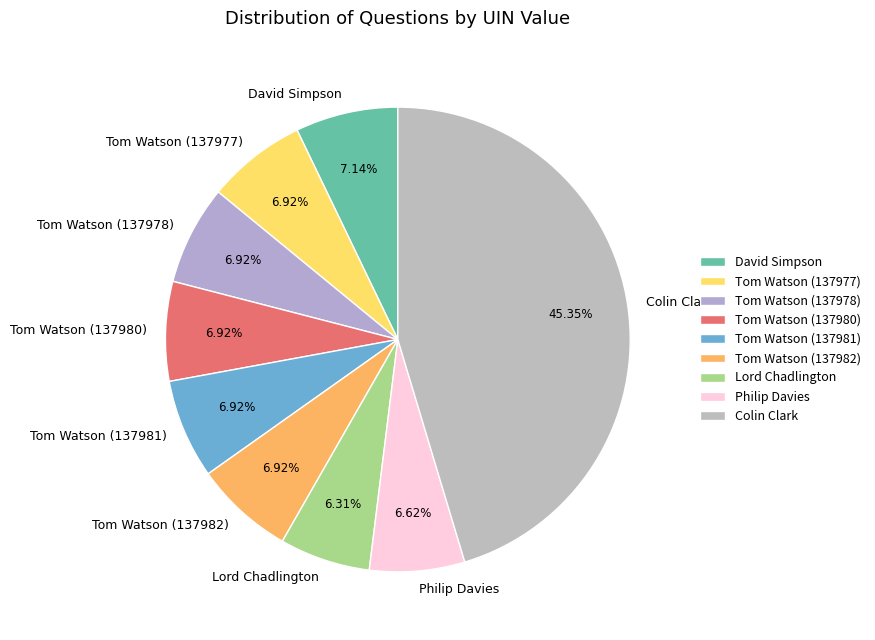

What percentage is the Tom Watson (137981) slice, to the nearest percent?

7%